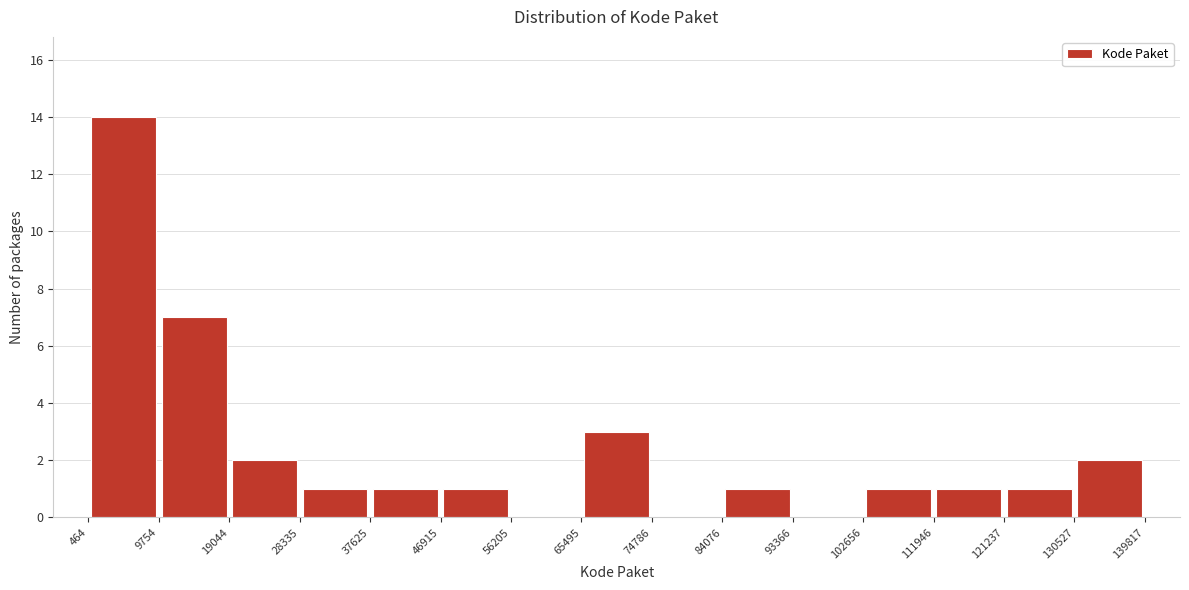

Reading left to right, list every bar in this chart as the range it spans on the x-axis followed by its height. The values are not printed on the chart, so give them approximately, as read against the axis.

464 to 9754: 14
9754 to 19044: 7
19044 to 28335: 2
28335 to 37625: 1
37625 to 46915: 1
46915 to 56205: 1
56205 to 65495: 0
65495 to 74786: 3
74786 to 84076: 0
84076 to 93366: 1
93366 to 102656: 0
102656 to 111946: 1
111946 to 121237: 1
121237 to 130527: 1
130527 to 139817: 2